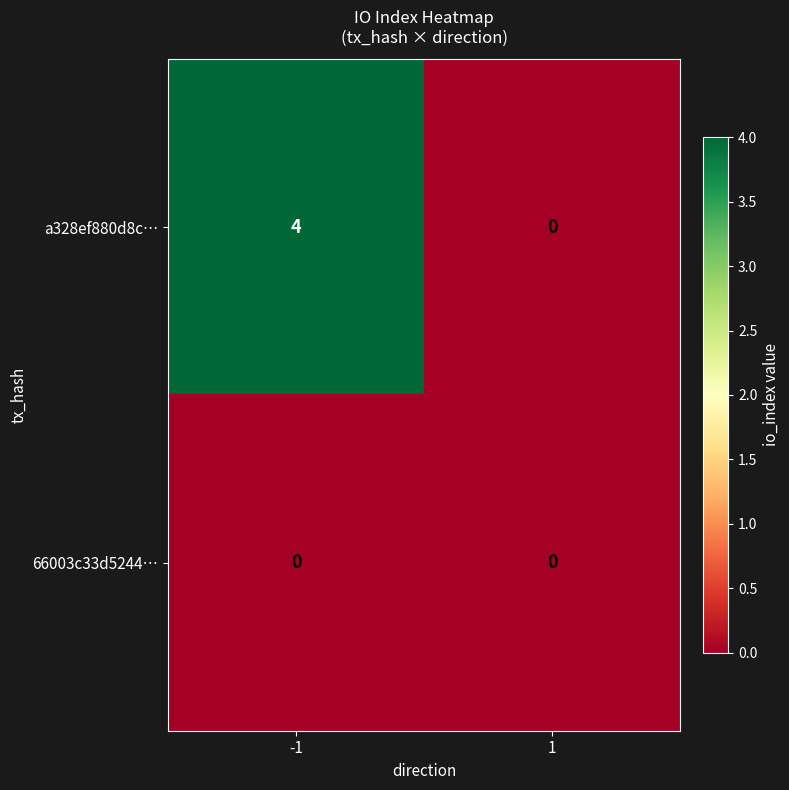

At how many categories does at least one series exceed 1?

1